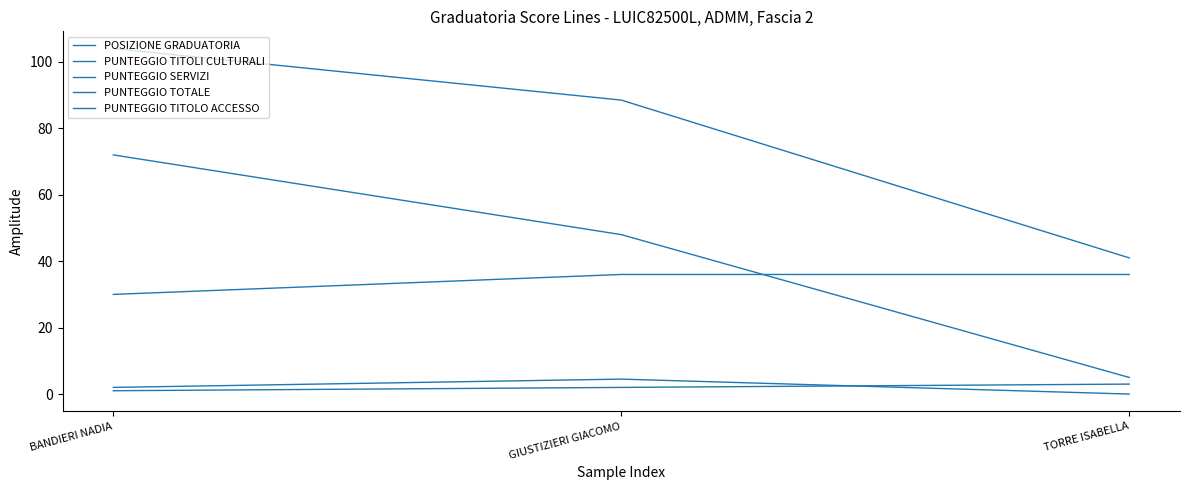

How many lines are shown in the chart?

5